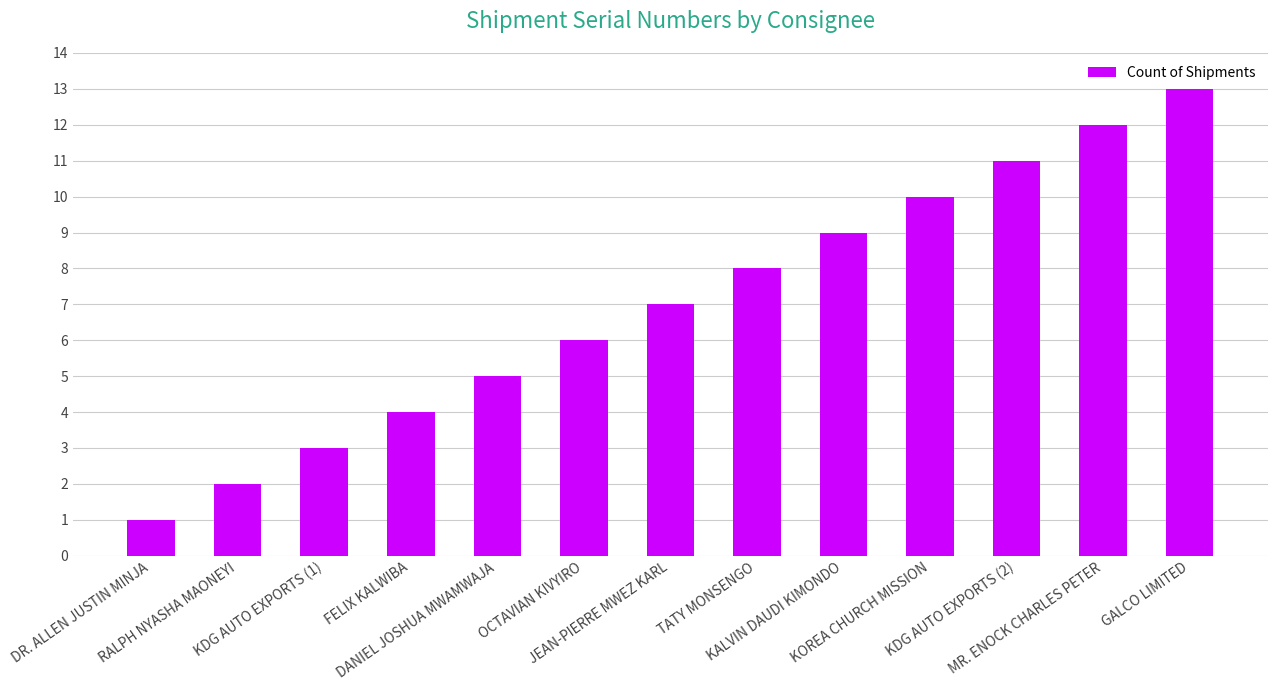

How many series are shown in this chart?

1